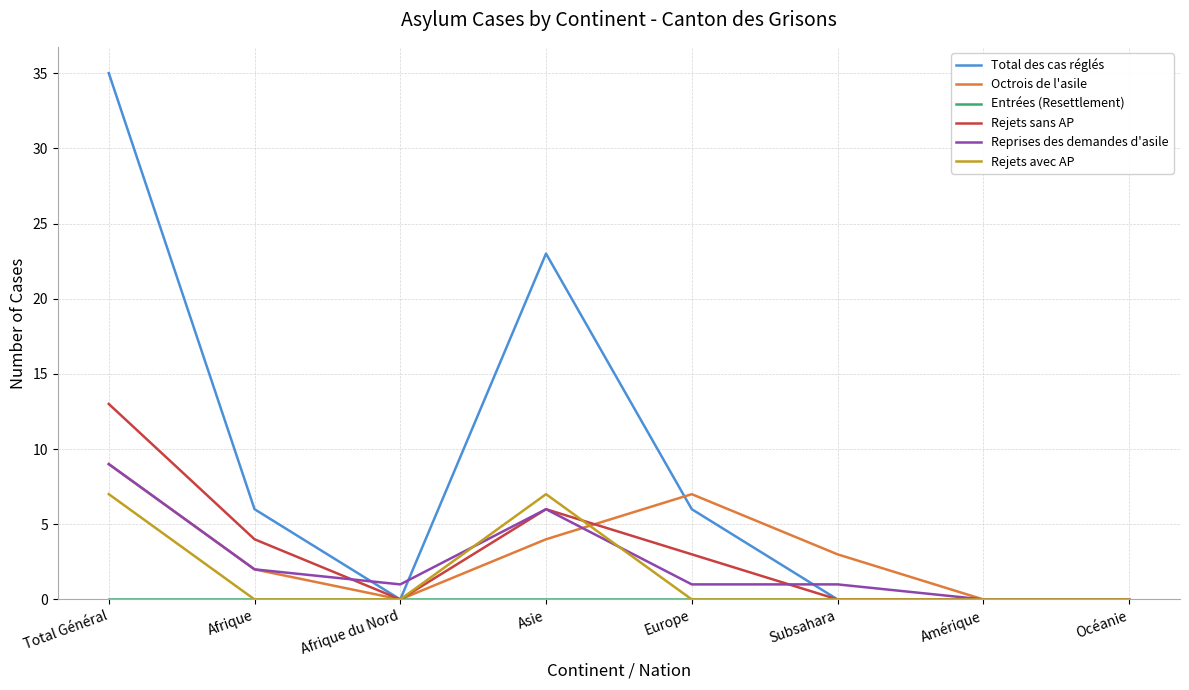

Is it true that Total des cas réglés equals 23 at Asie?

True